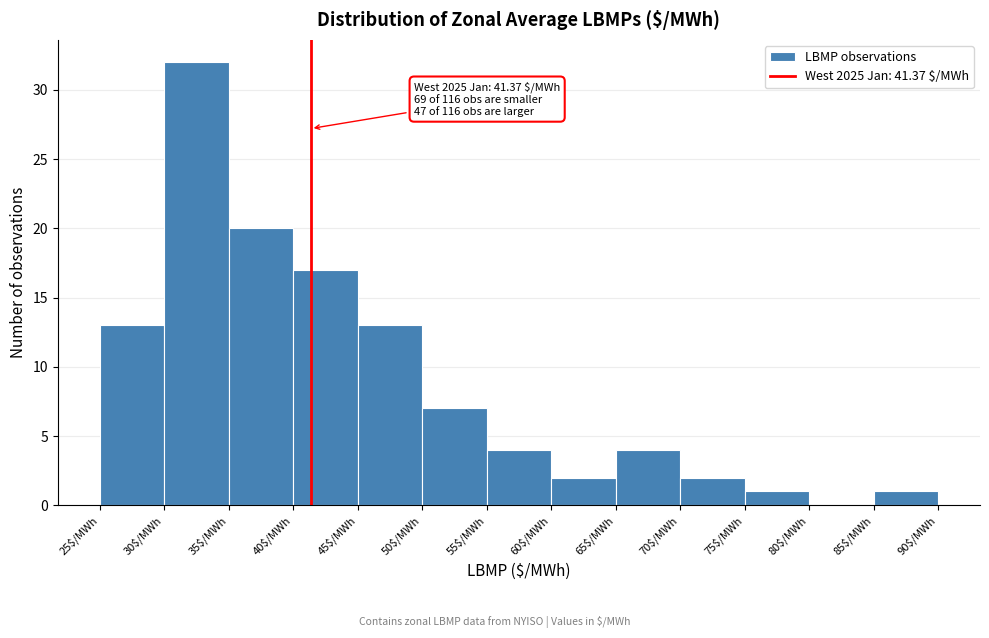

Over which range of the x-axis is the bar tallest?

30 to 35